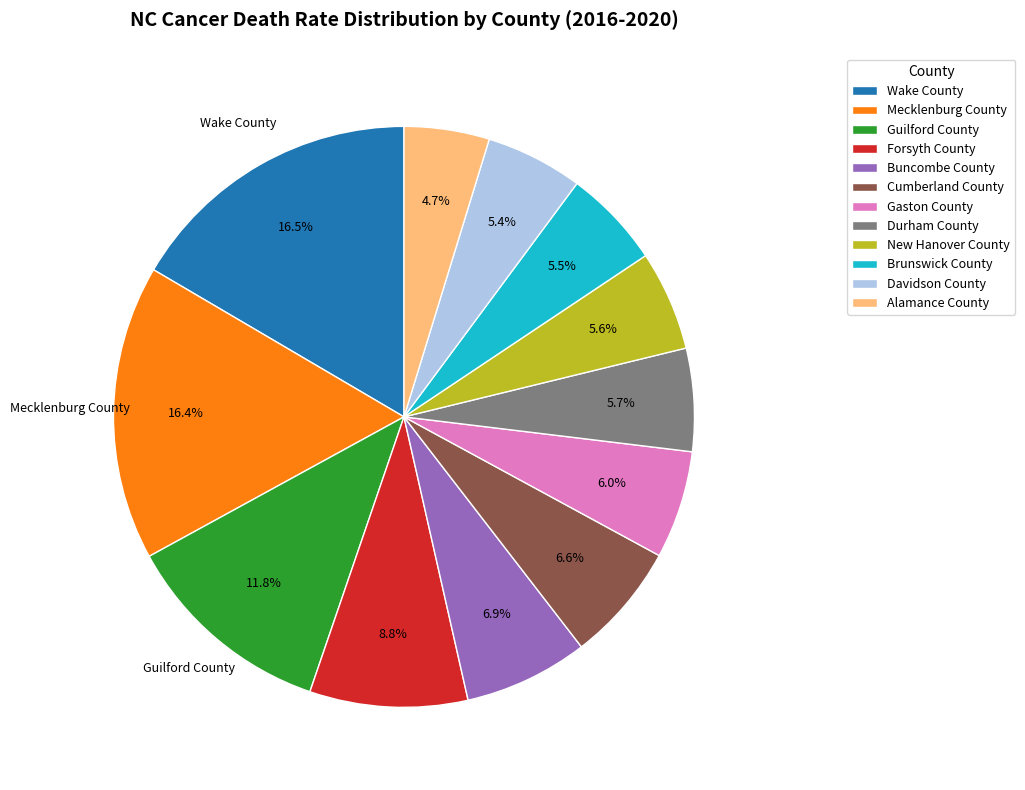

What percentage is the Durham County slice, to the nearest percent?

6%